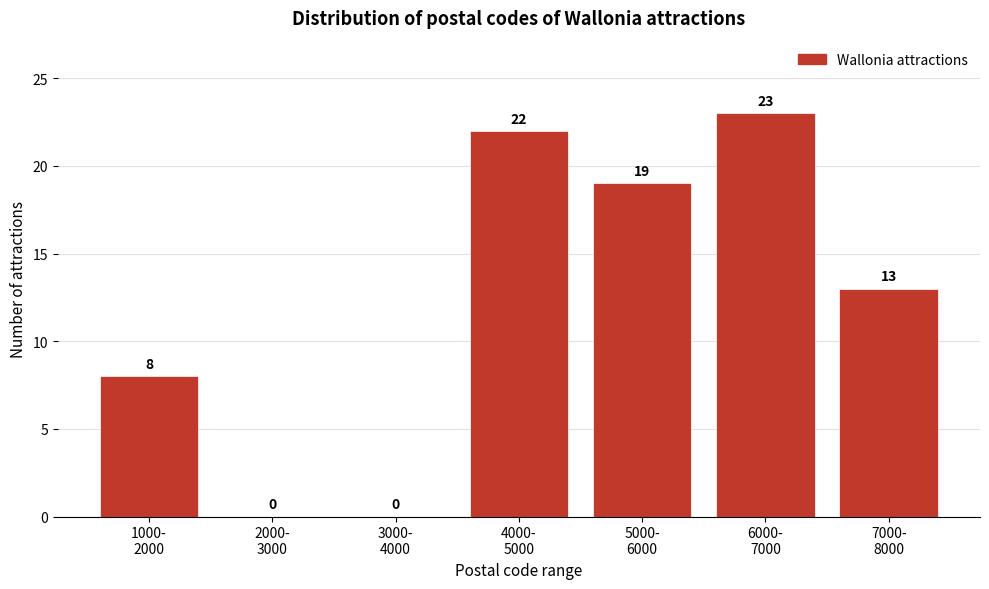

What is the maximum value shown in the chart?

23